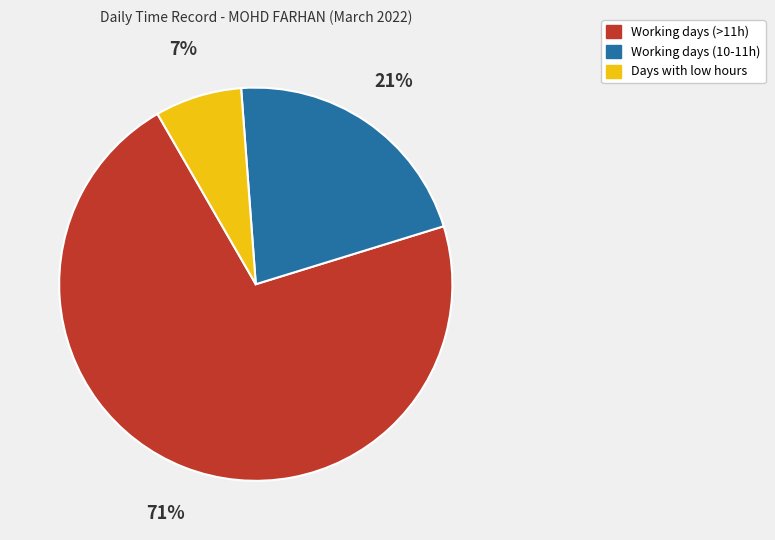

How many segments does this pie chart have?

3